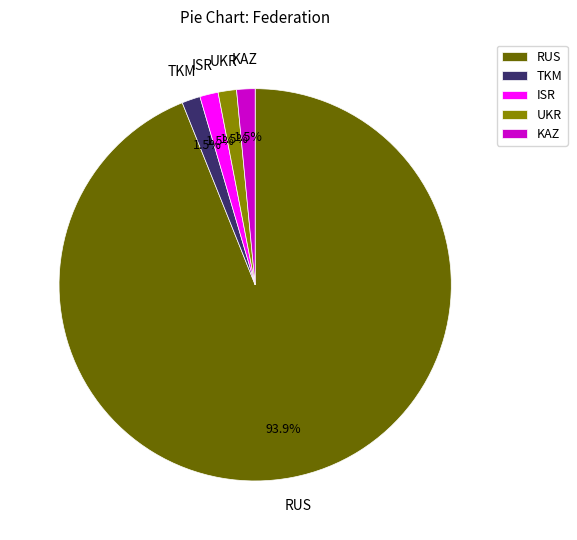

Does RUS account for over 50% of the chart?

Yes